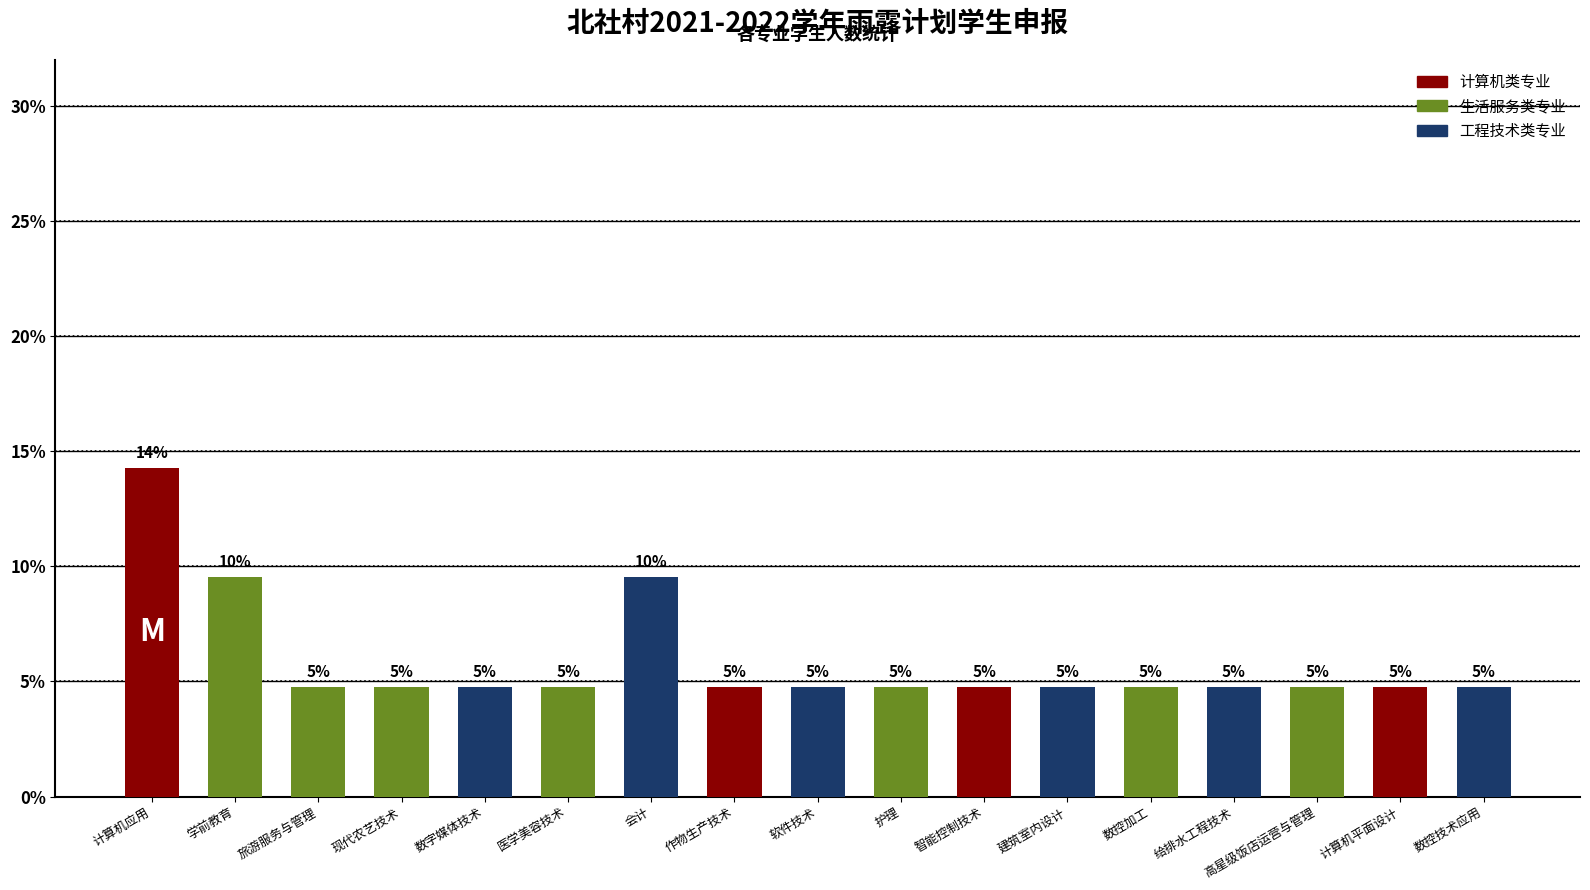

What is the label of the 12th bar from the left?

建筑室内设计